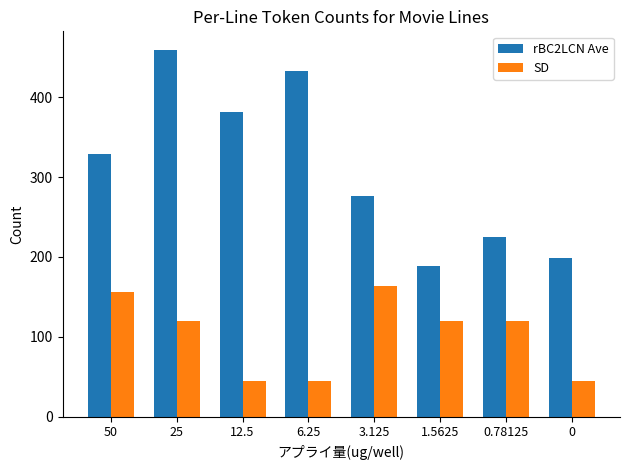

The value of SD at 0.78125 is 206.0. True or false?

False